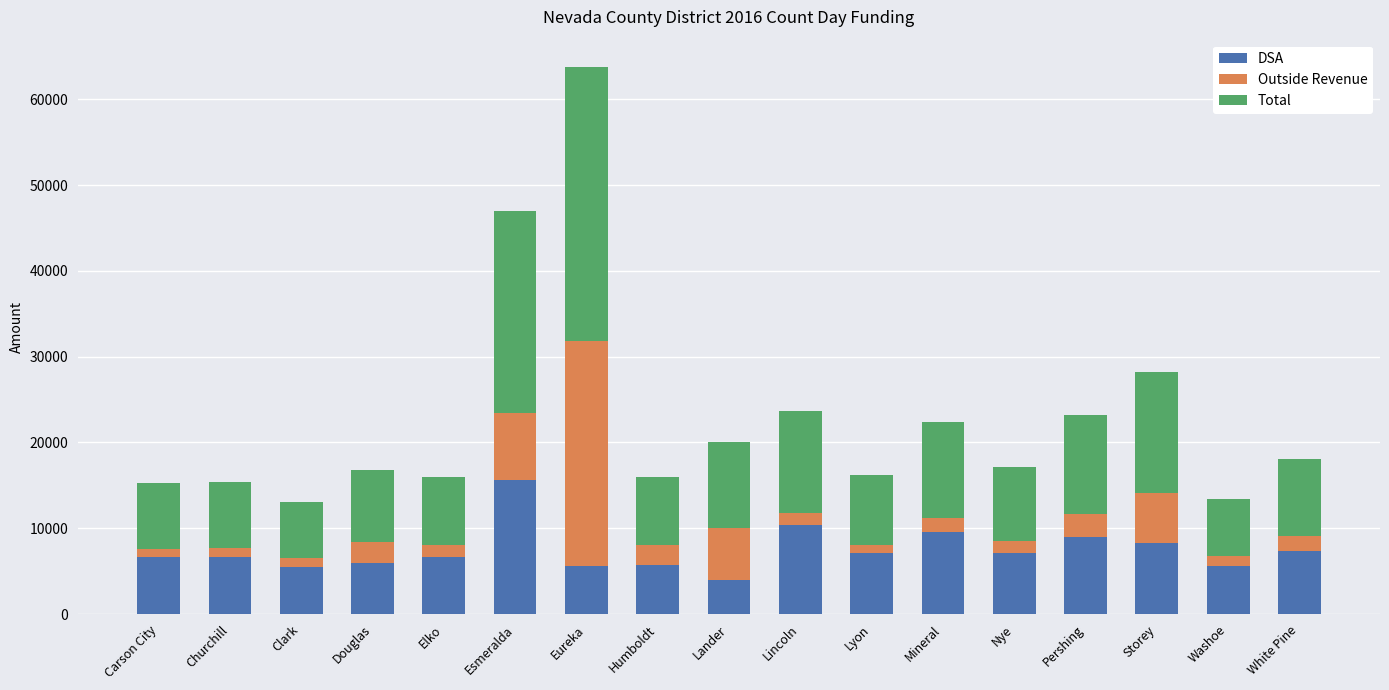

What is the highest value of the DSA series?

15590